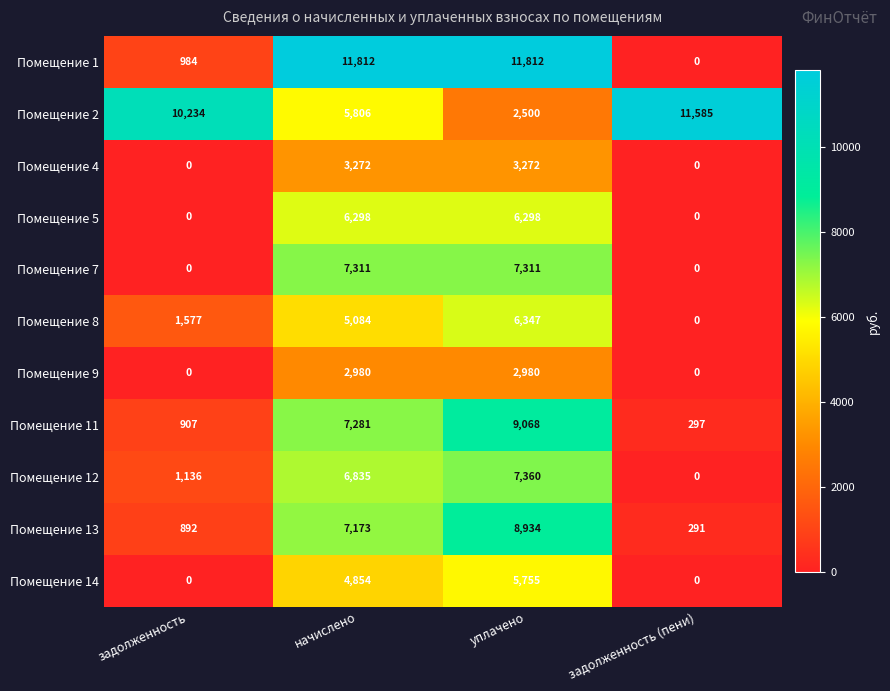

What is the total value across all series at начислено?

68706